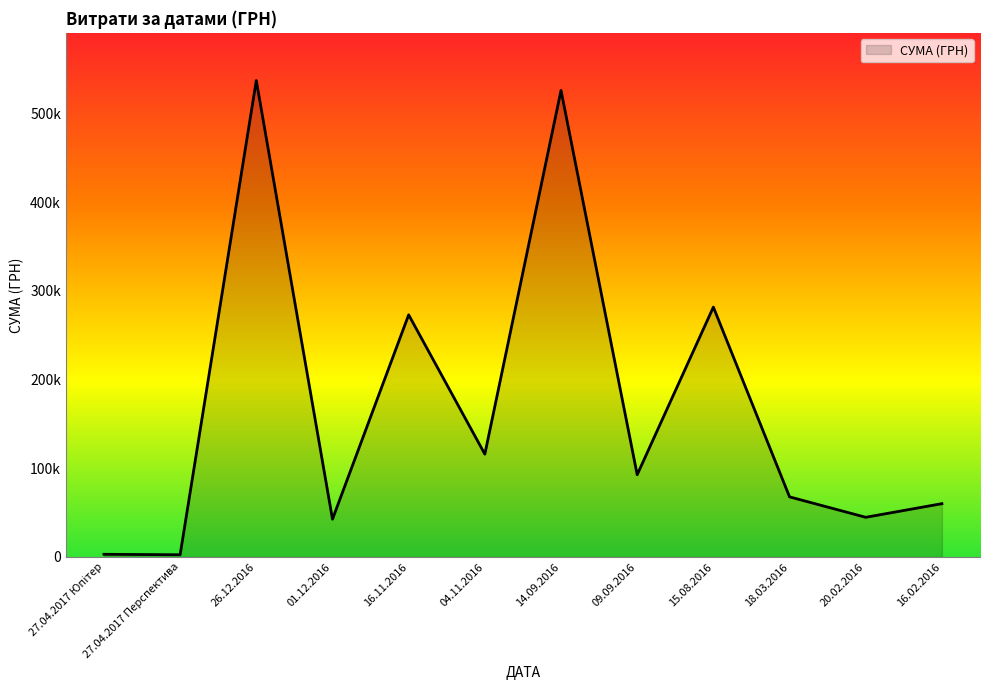

What is the sum of all values?

2047644.9